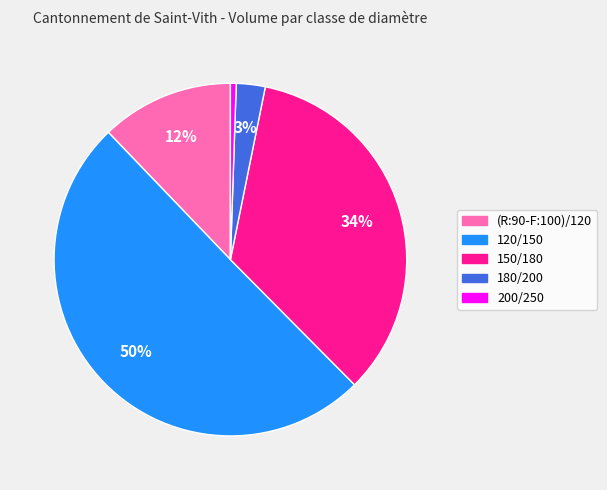

Combined, do 200/250 and 180/200 account for over 50%?

No